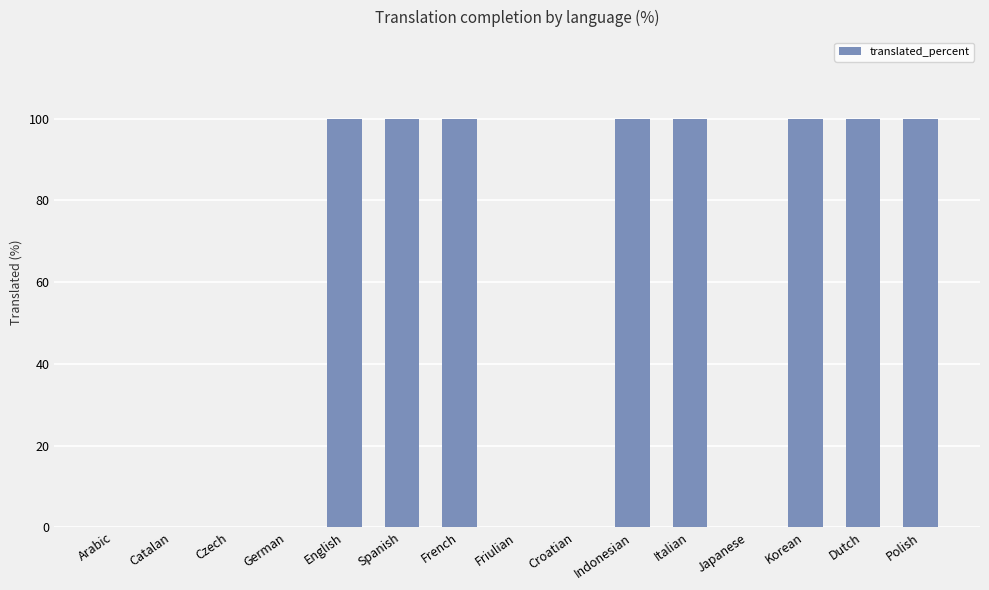

What is the change in value from Arabic to Dutch?

+100